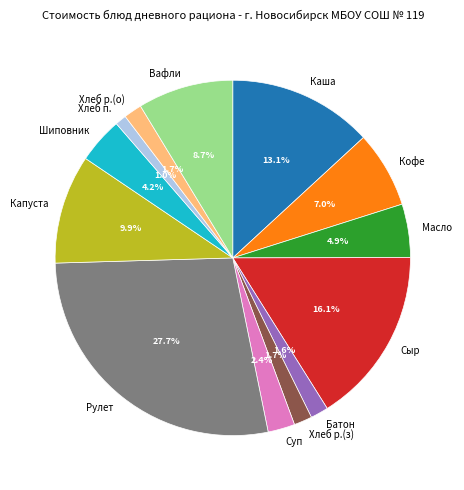

What is the largest slice in the pie chart?

Рулет